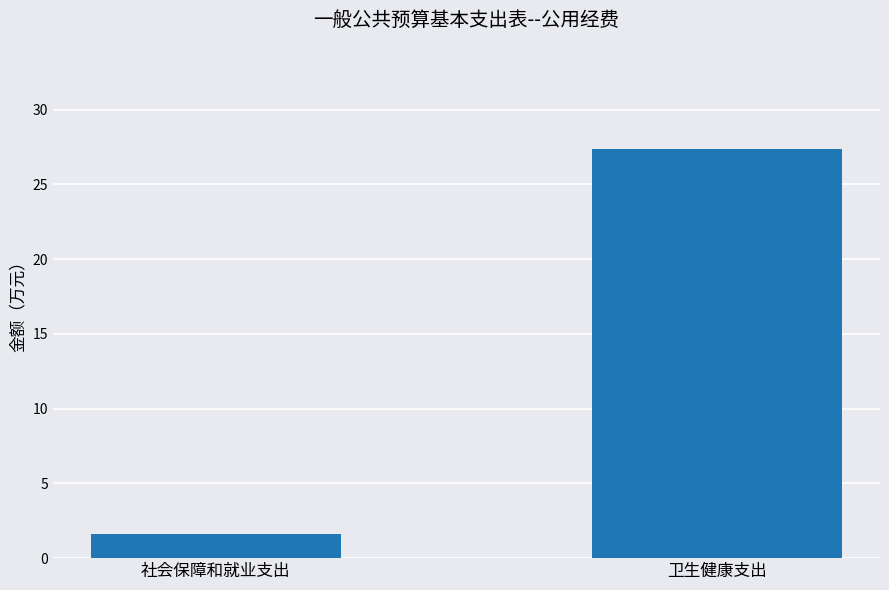

What is the sum of all values?

29.0